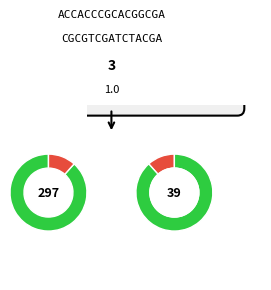

Does 3 account for over 50% of the chart?

No